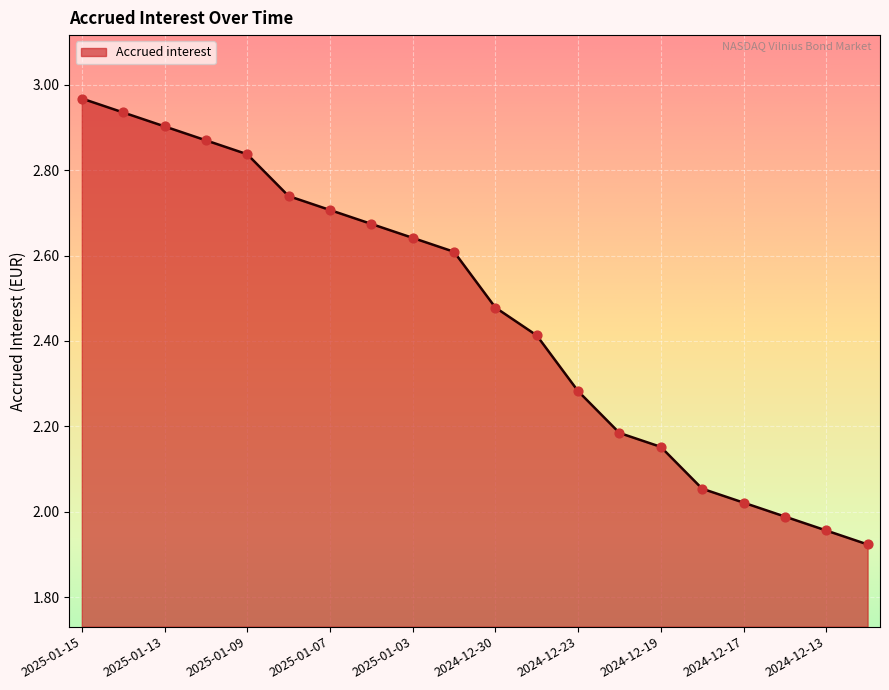

What is the difference between the maximum and minimum values?

1.0